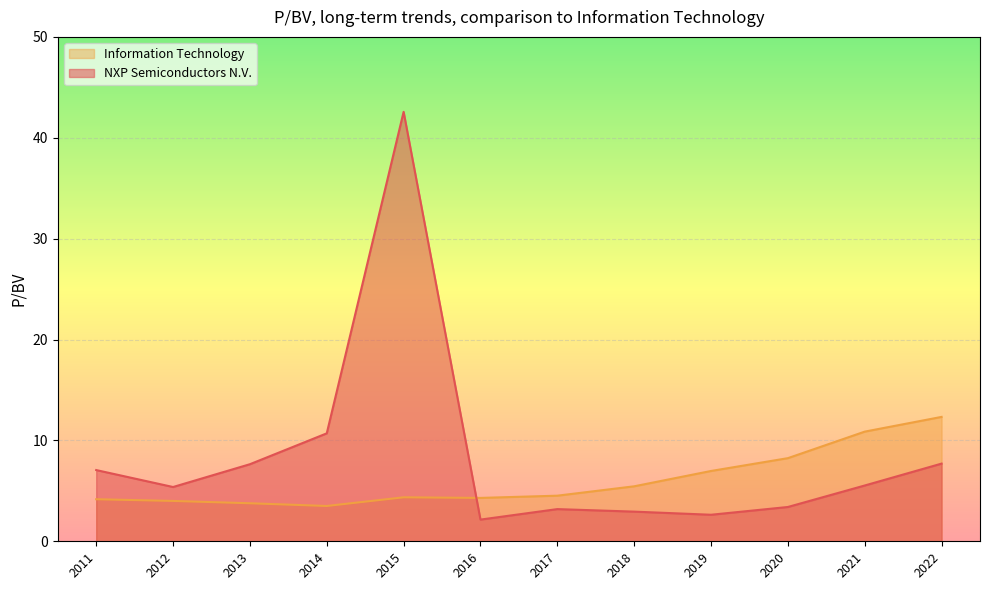

At which category does the chart reach its minimum across all series?

2016